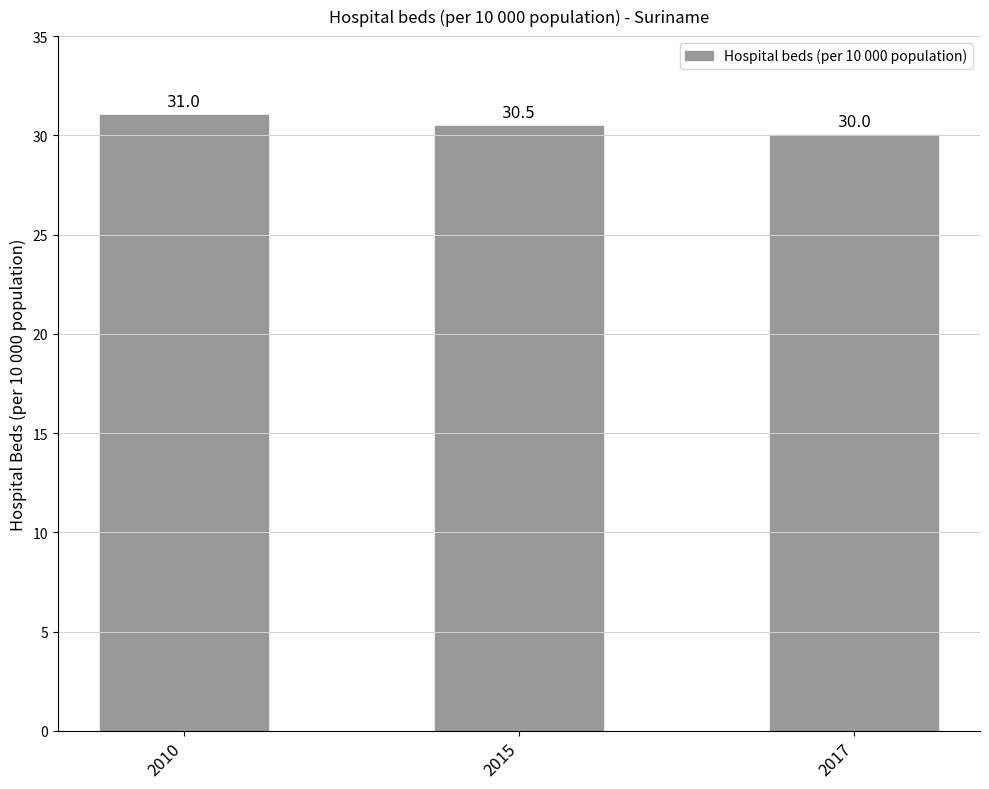

What is the value of the 2nd bar from the left?

30.5